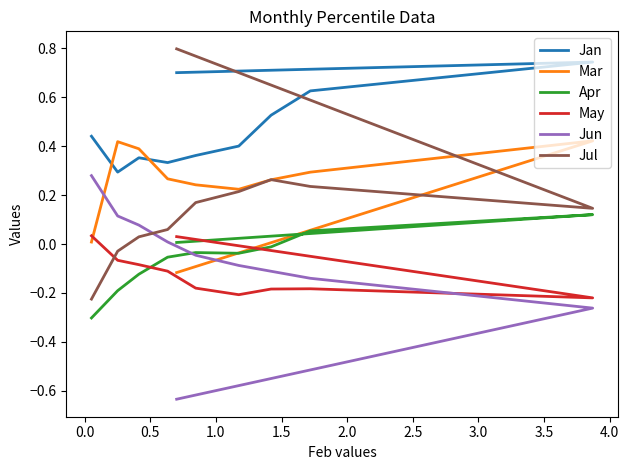

Rank the series by their maximum value, from highest to lowest.

Jul, Jan, Mar, Jun, Apr, May